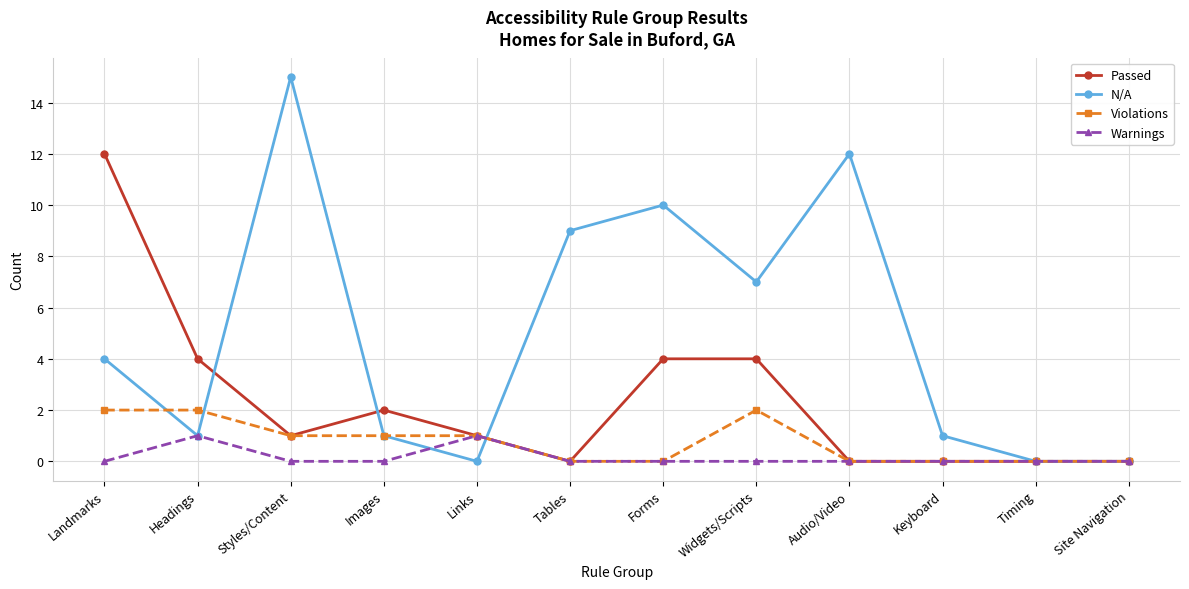

Which series has the largest total across all categories?

N/A